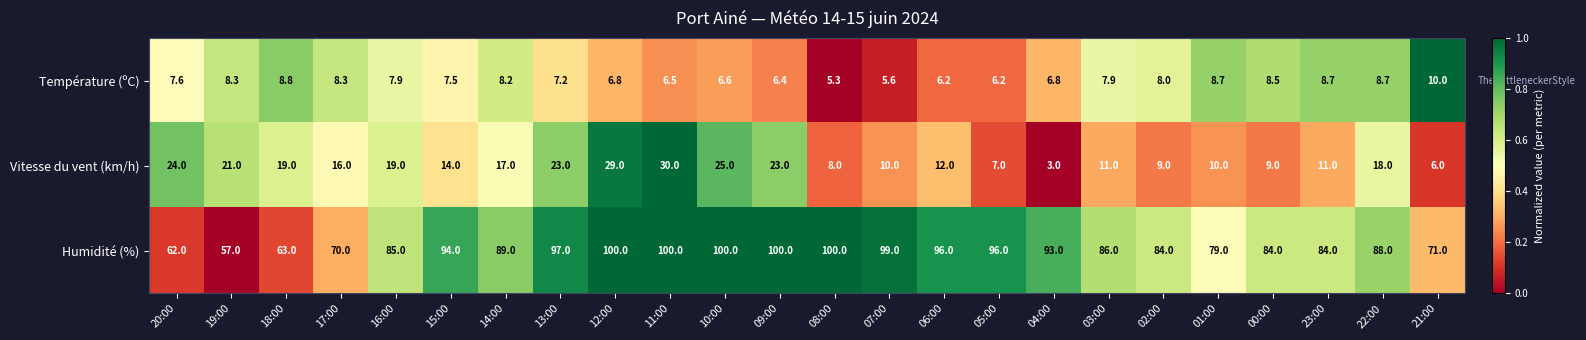

At 10:00, list the series in order from largest to smallest.

Humidité (%), Vitesse du vent (km/h), Température (ºC)